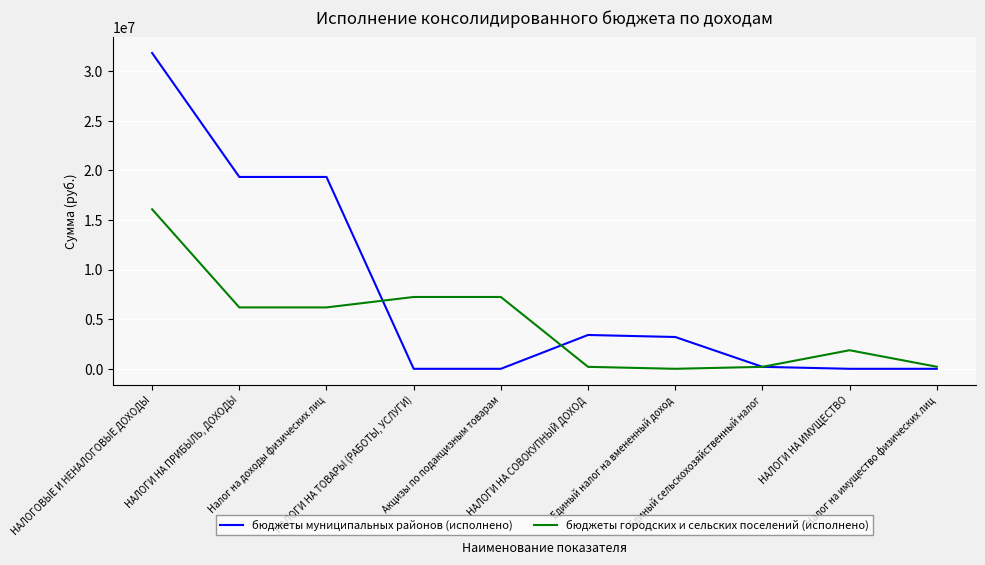

List the series in order of their peak value, lowest first.

бюджеты городских и сельских поселений (исполнено), бюджеты муниципальных районов (исполнено)